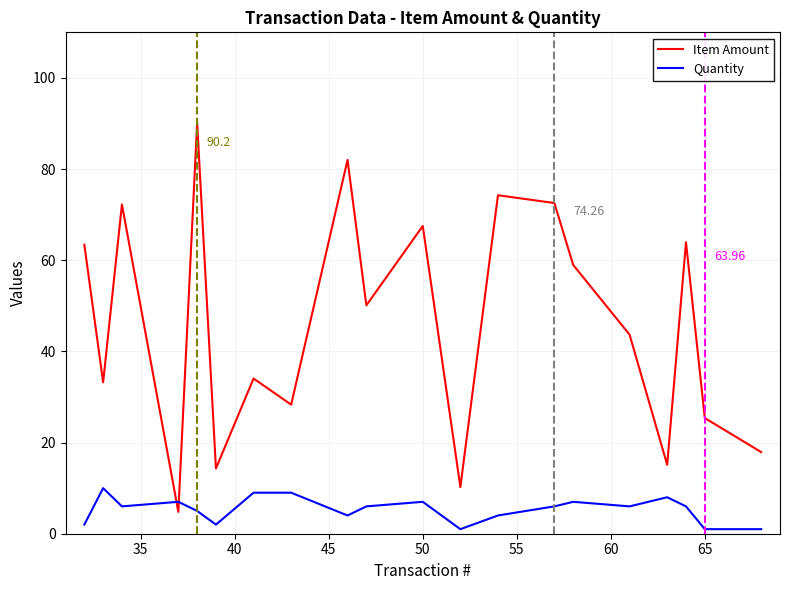

Rank the series by their maximum value, from highest to lowest.

Item Amount, Quantity